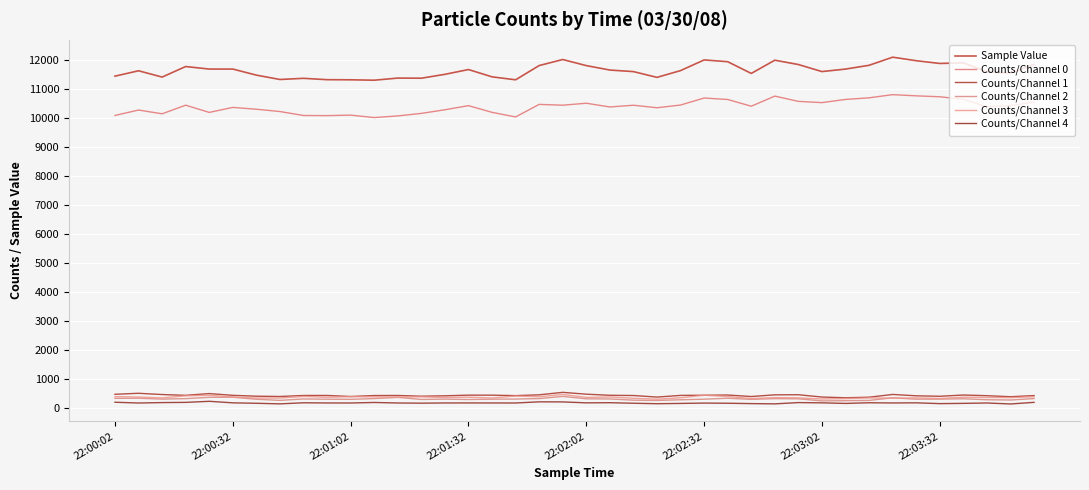

At which category does the chart reach its peak across all series?

33